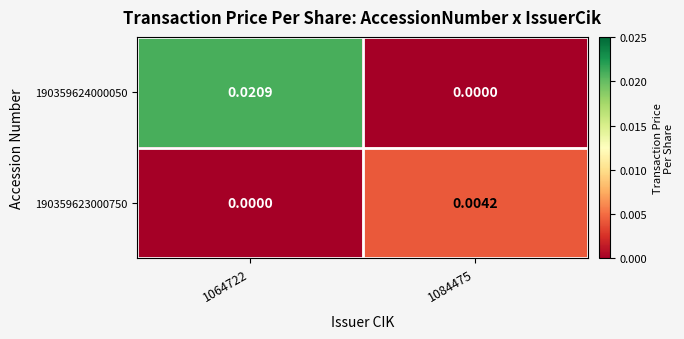

Is the value of 190359624000050 at 1064722 greater than the value of 190359623000750 at 1064722?

Yes